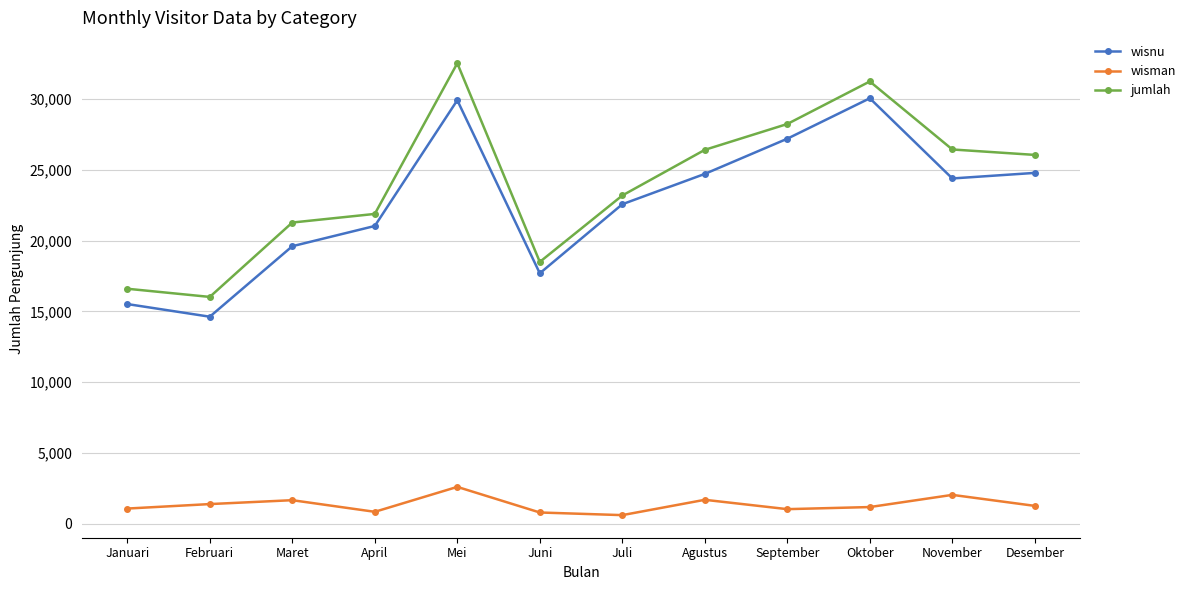

At which category is the sum across all series the highest?

Mei